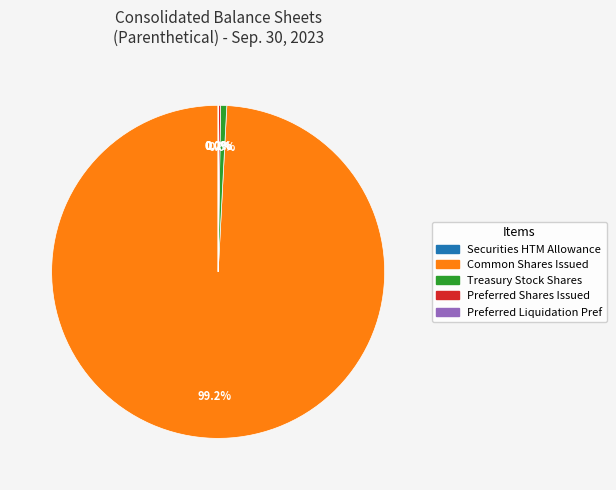

Does any single category account for the majority?

Yes